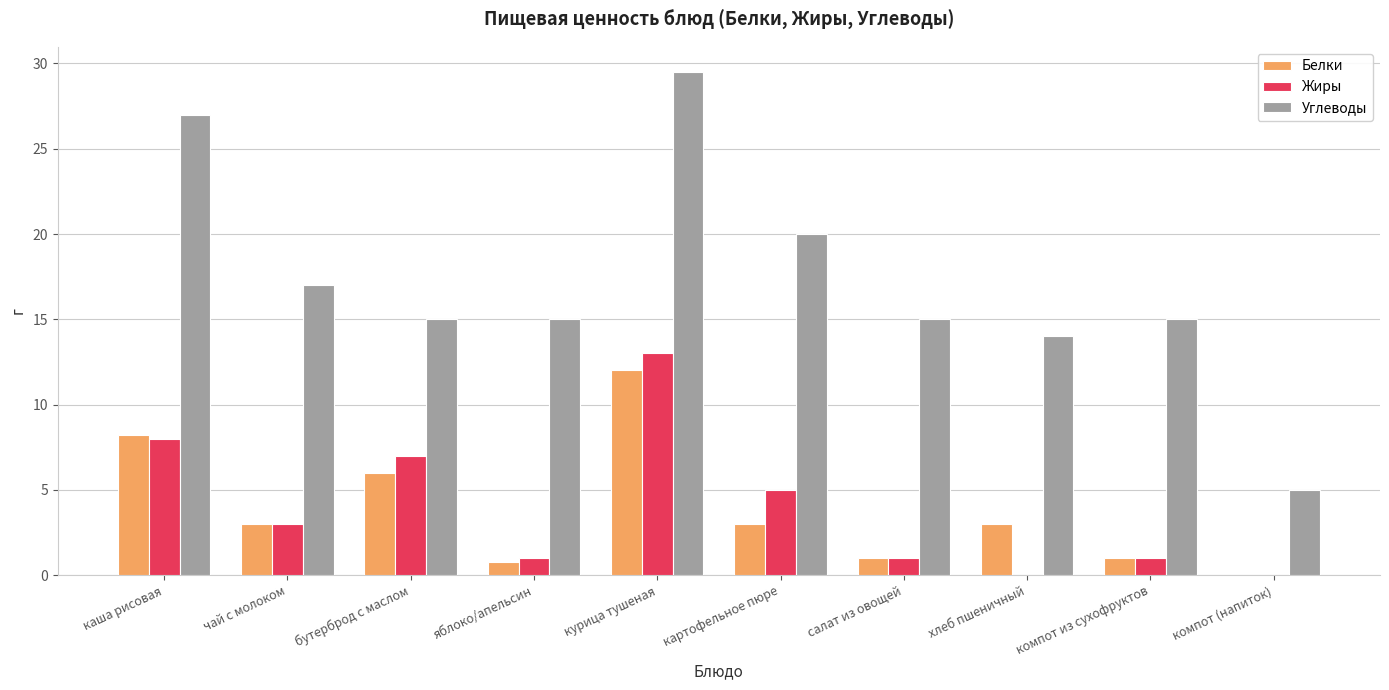

What value does the Жиры series have at курица тушеная?

13.0